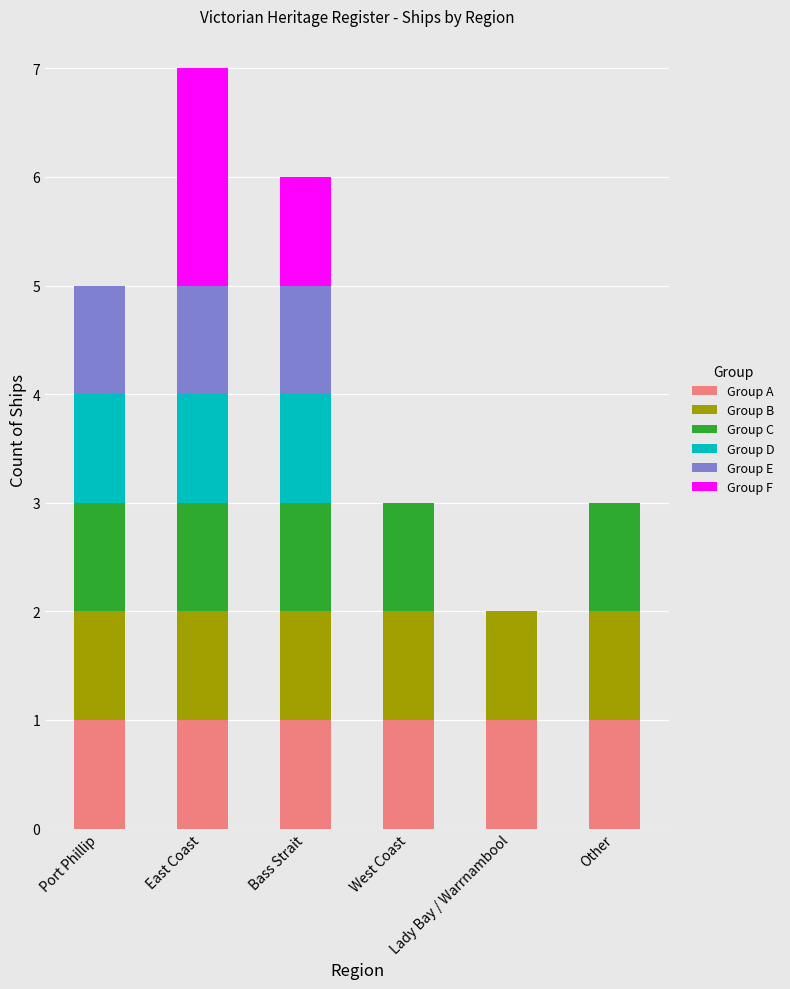

What are all the series names shown in the legend?

Group A, Group B, Group C, Group D, Group E, Group F